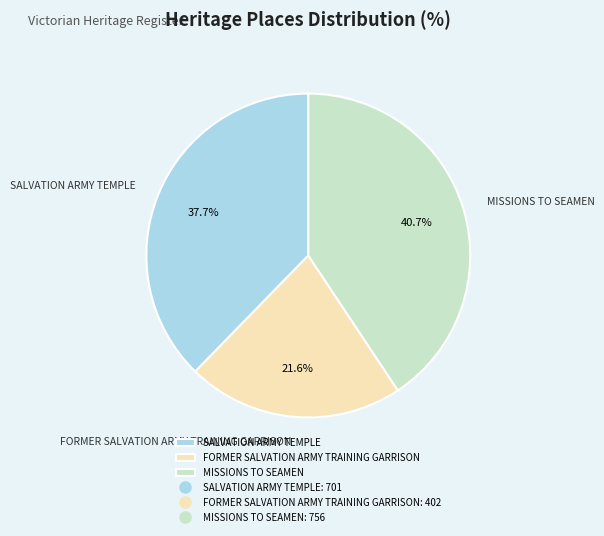

Is MISSIONS TO SEAMEN the majority of the pie?

No